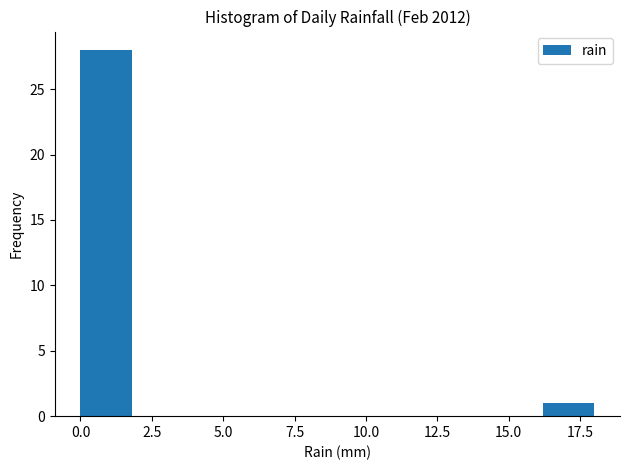

Around what value on the x-axis is the tallest bar? Give the approximate position of its centre, as read against the axis.

1.0